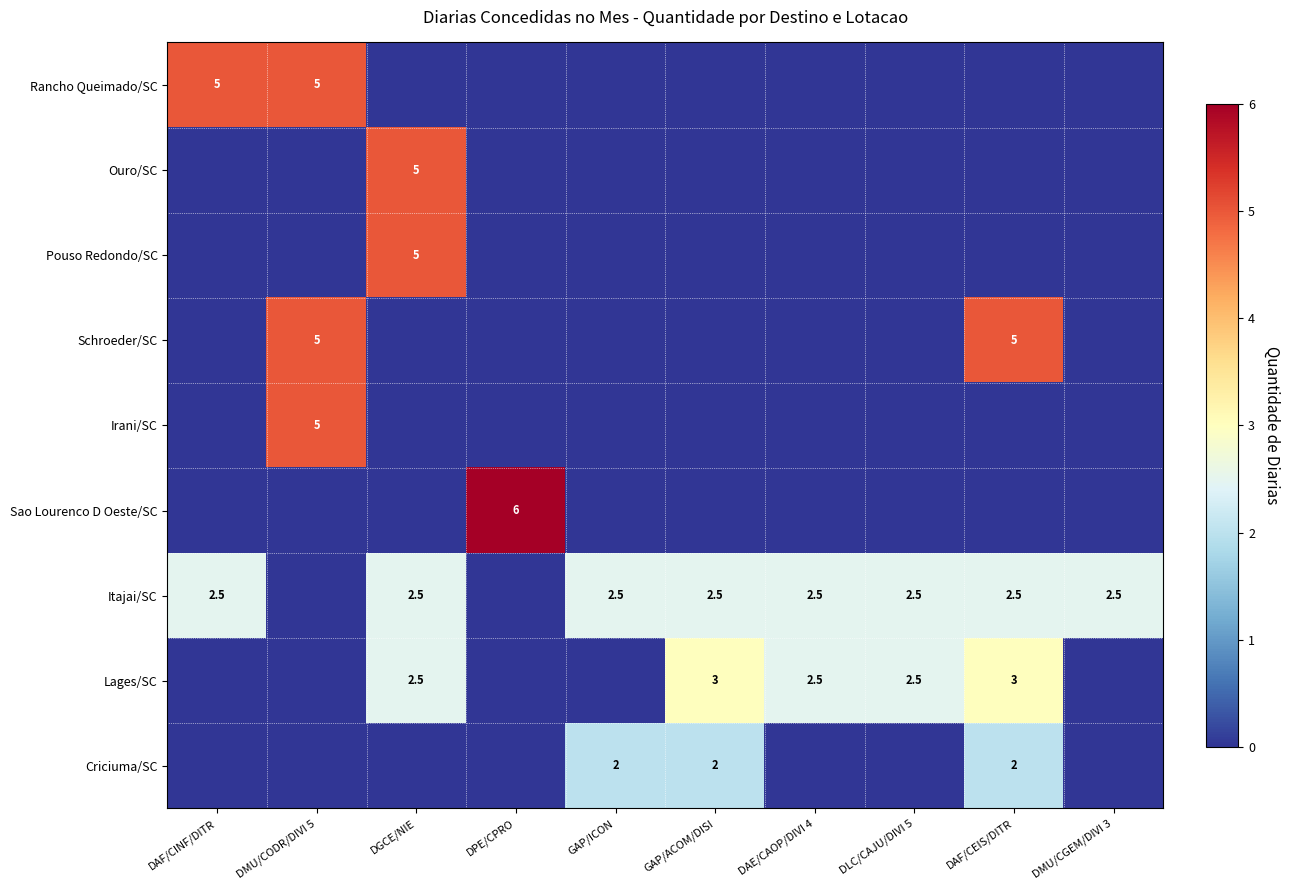

Is it true that Criciuma/SC equals 2.0 at GAP/ICON?

True